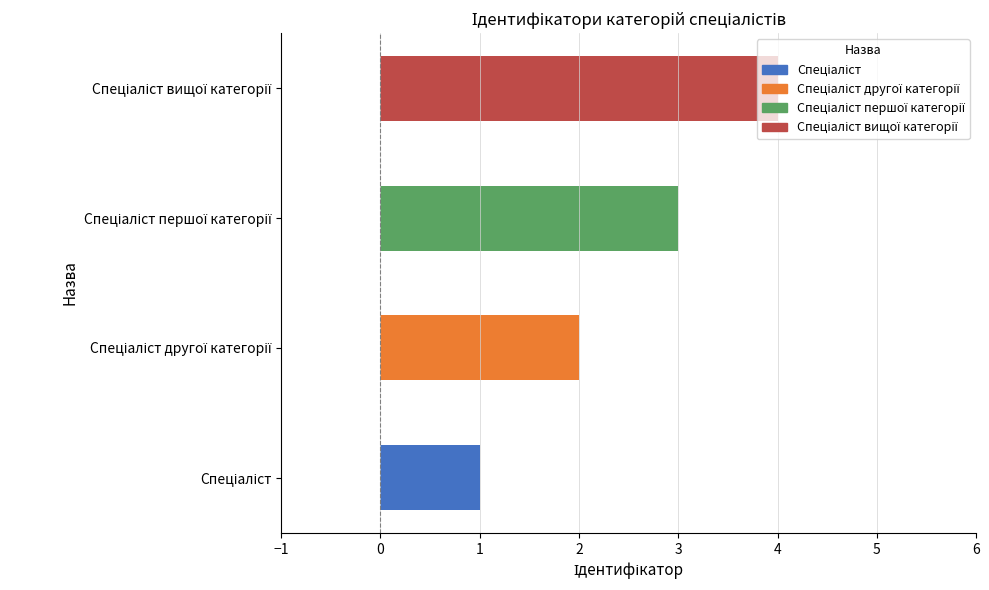

What is the difference between the maximum and minimum values?

3